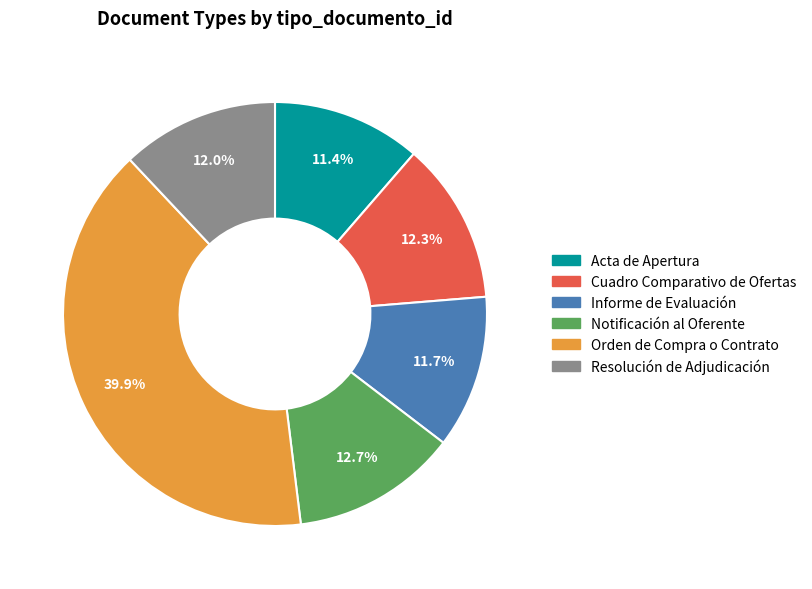

Does any single category account for the majority?

No